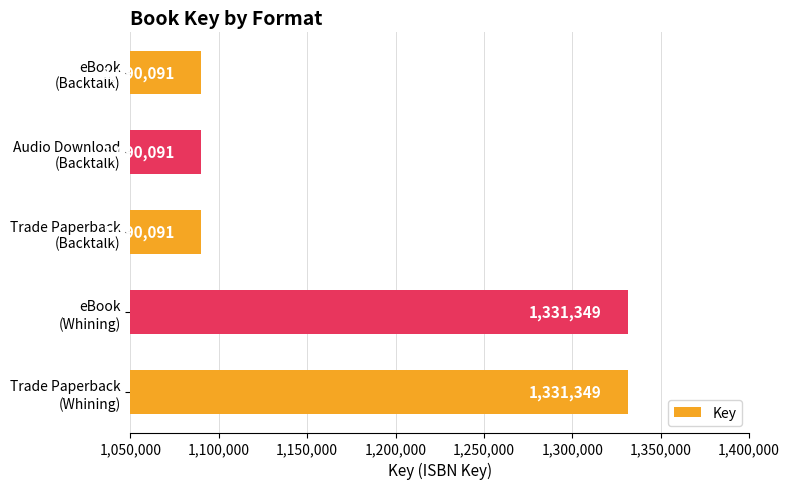

What is the smallest value displayed?

1090091